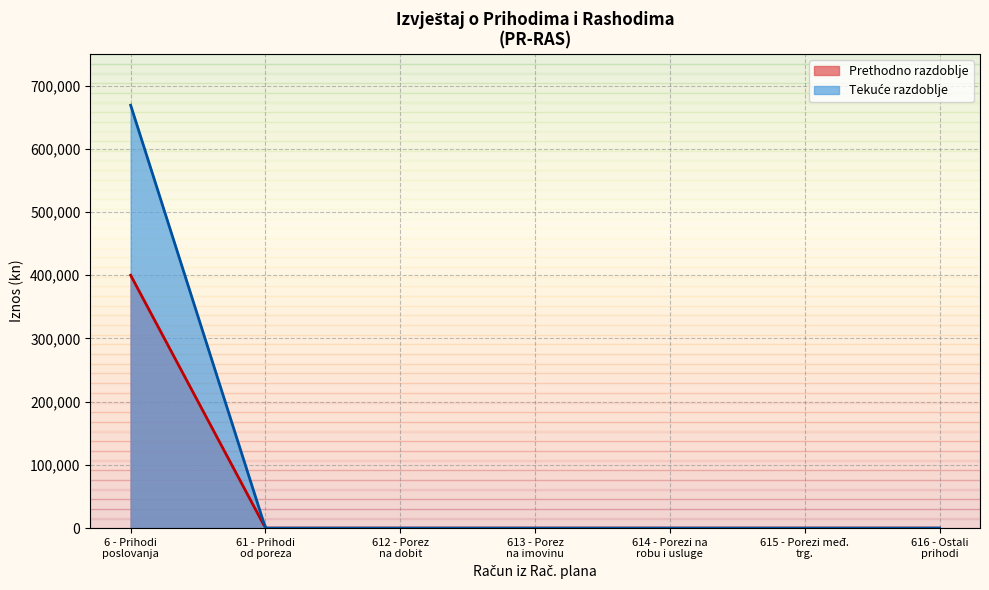

What is the maximum value shown in the chart?

668947.0